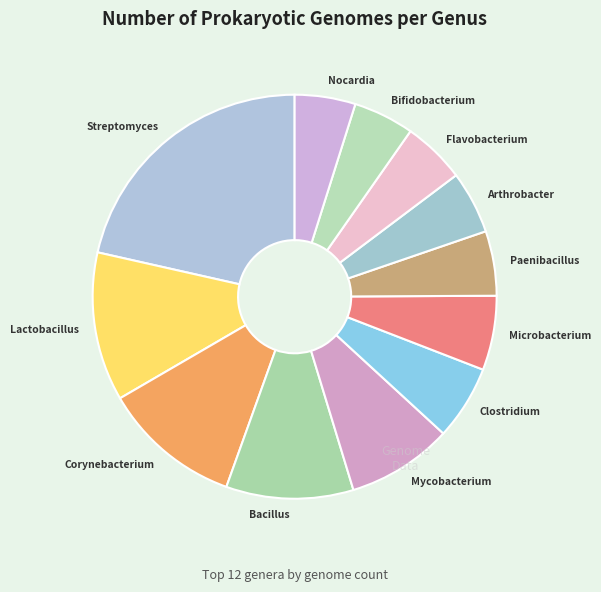

Is the sum of Bacillus and Flavobacterium greater than half?

No